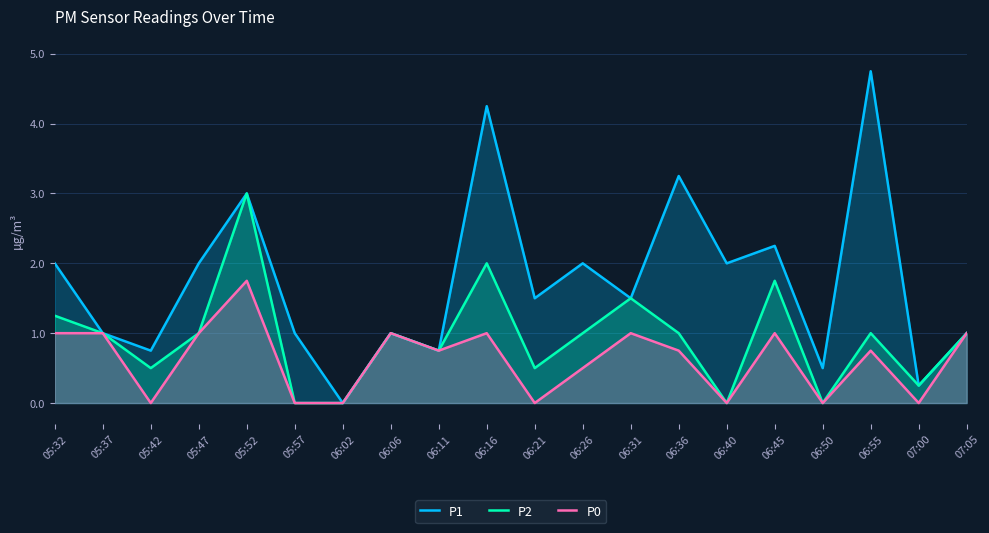

True or false: P2 has more than 1 points higher than both neighbors.

True